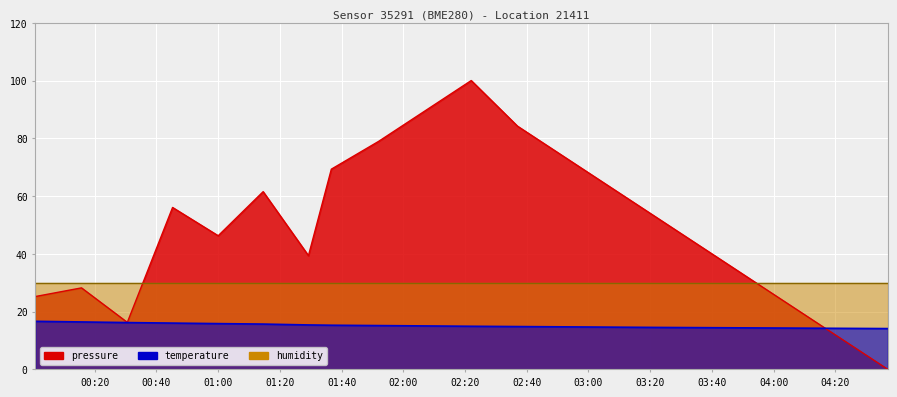

Between 2022-10-31T00:15:42 and 2022-10-31T02:52:00, which series saw the biggest shift?

pressure